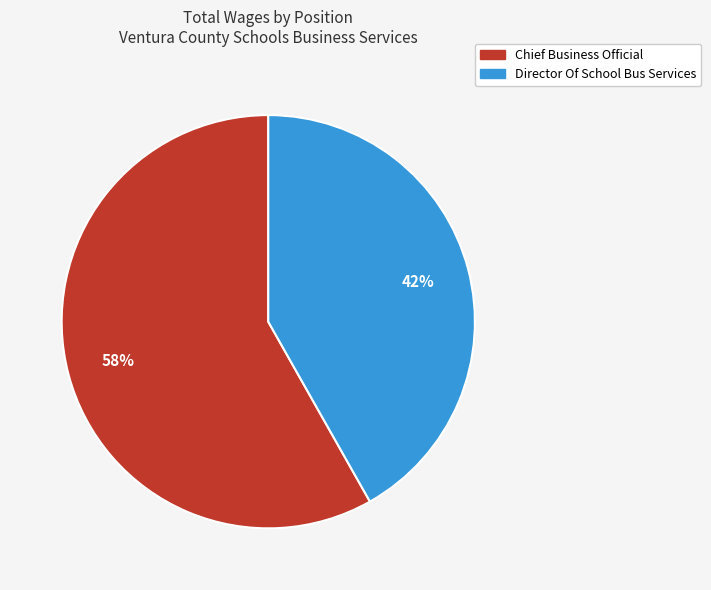

Rank the categories by value from lowest to highest.

Director Of School Bus Services, Chief Business Official